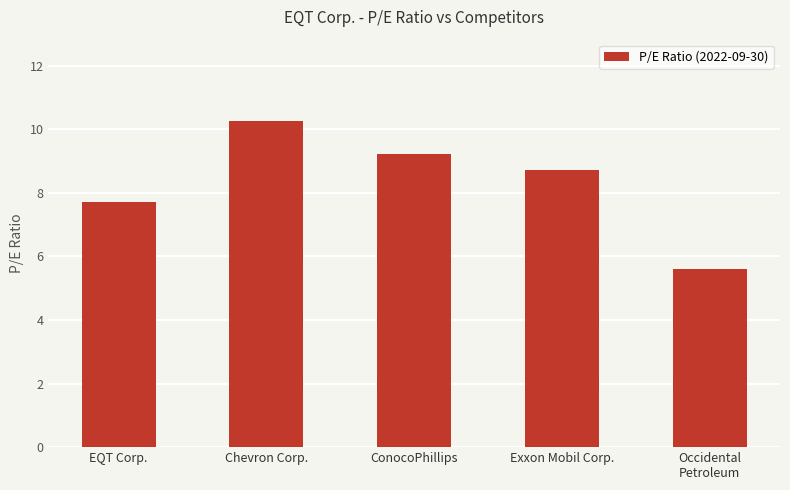

True or false: the data shows 5.7 at Chevron Corp..

False